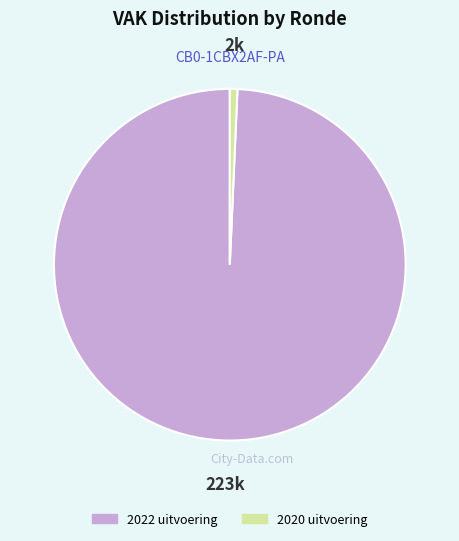

Count the number of slices in the pie.

2